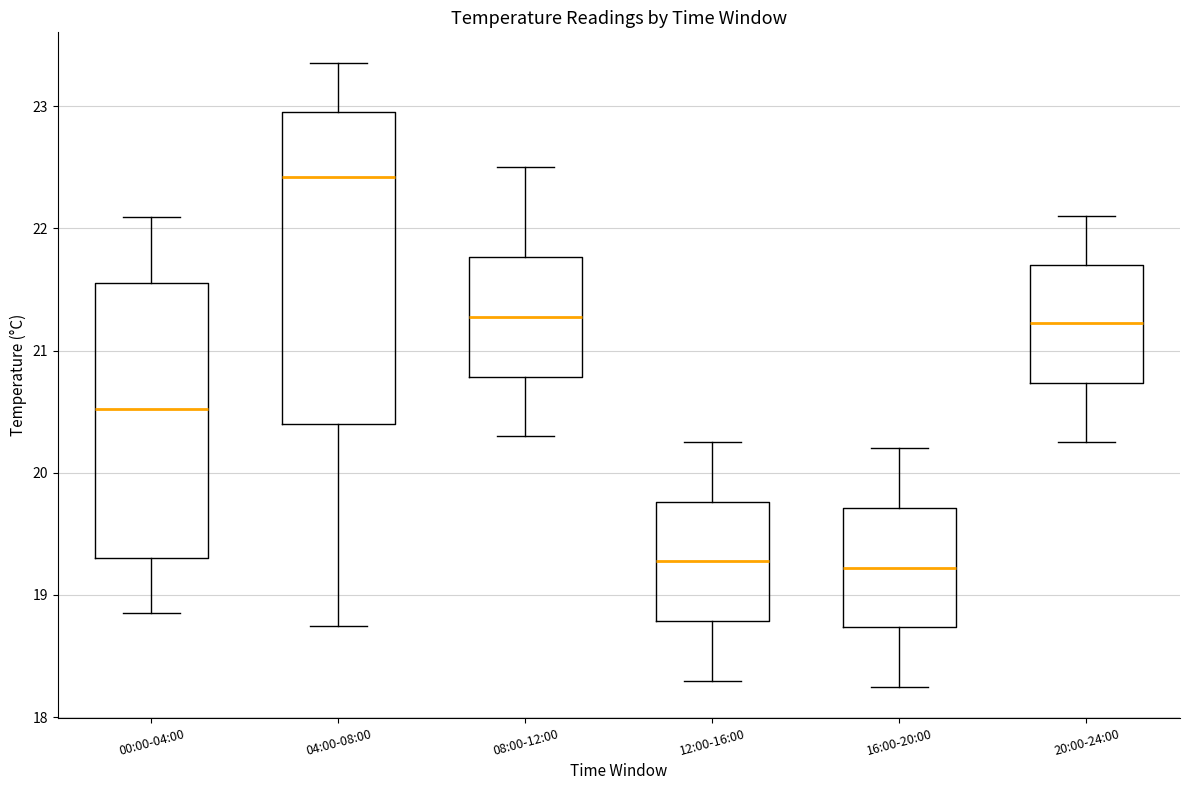

Where is the upper edge of the box for 08:00-12:00 on the y-axis? The values are not printed on the chart, so give them approximately, as read against the axis.

21.8